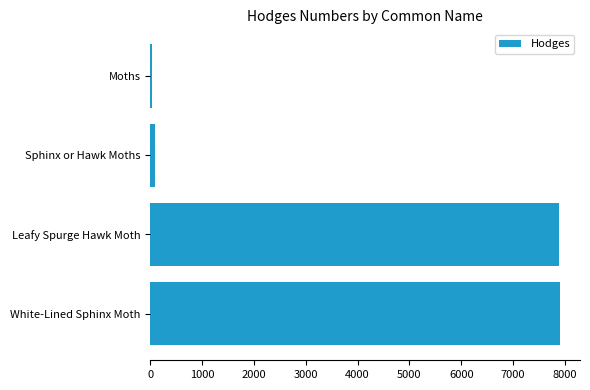

Which has a higher value, White-Lined Sphinx Moth or Sphinx or Hawk Moths?

White-Lined Sphinx Moth